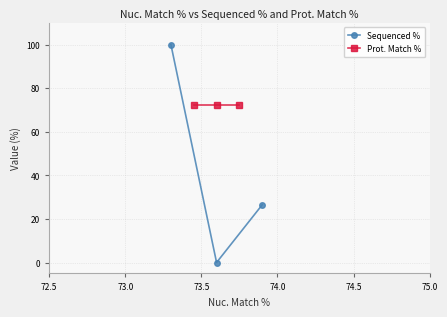

Reading left to right, transcribe all the data shown in this chart.

Sequenced %: 100.0	0.0	26.5
Prot. Match %: 72.2	72.2	72.2